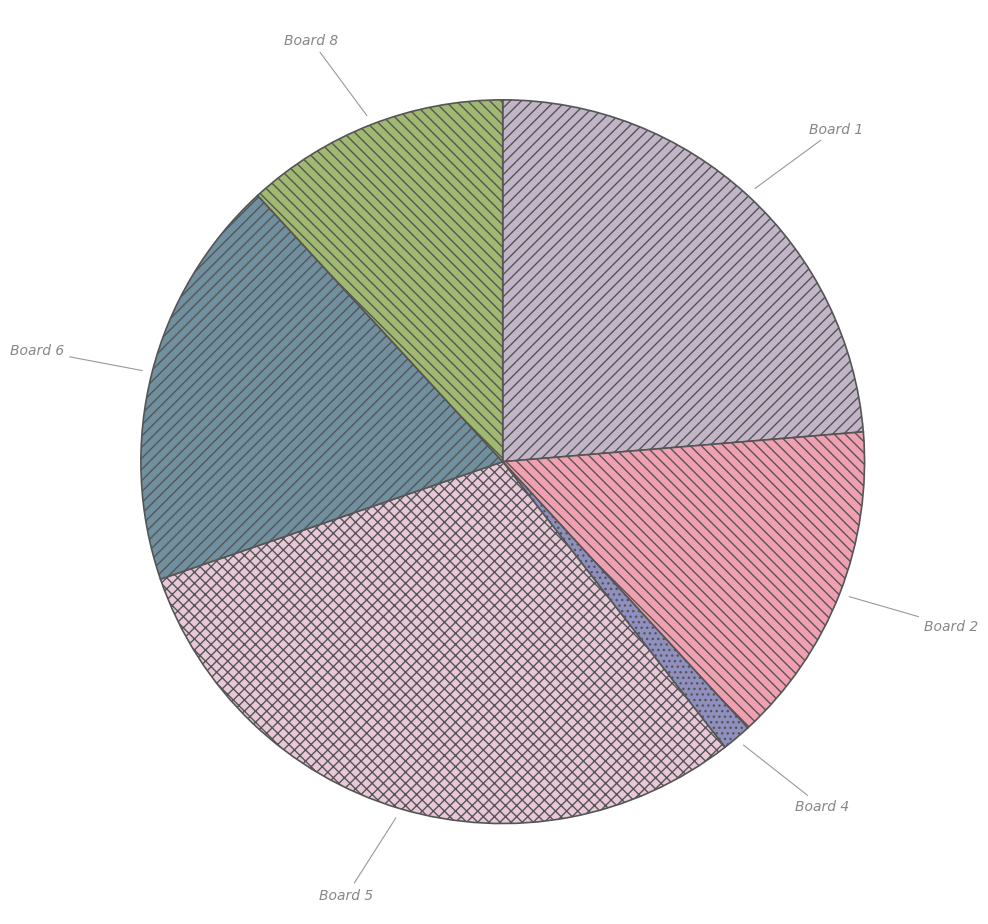

Does Board 8 account for over 50% of the chart?

No